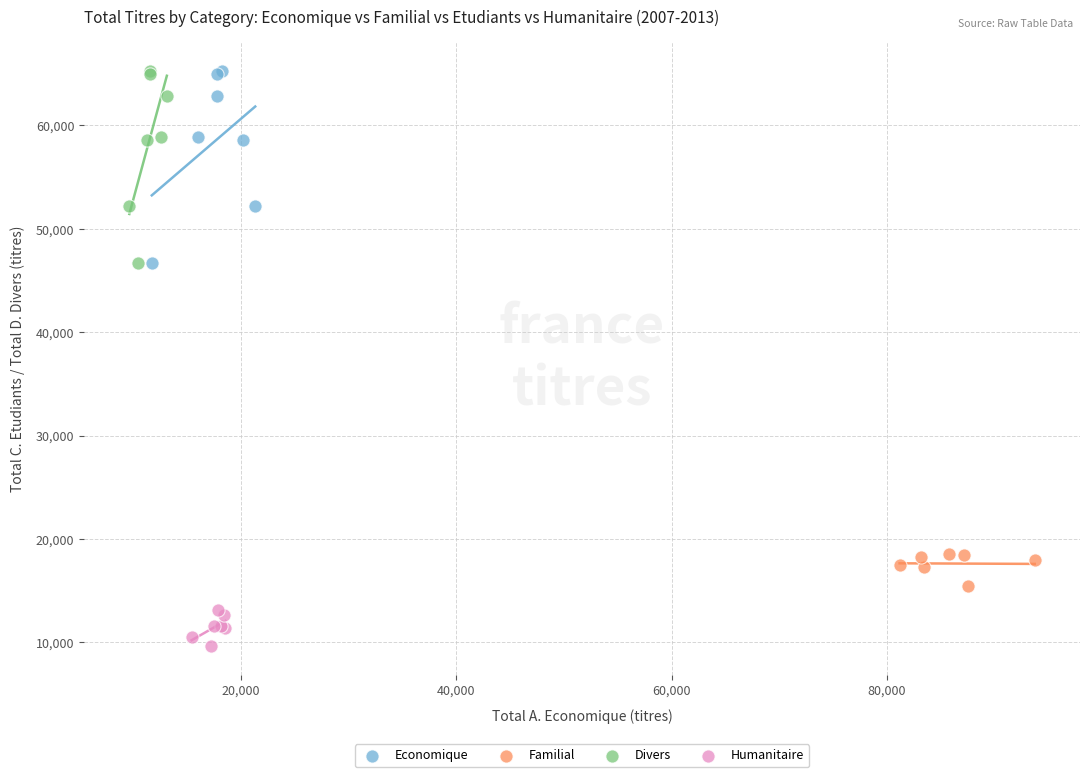

Which series contains the lowest Y value?

Humanitaire